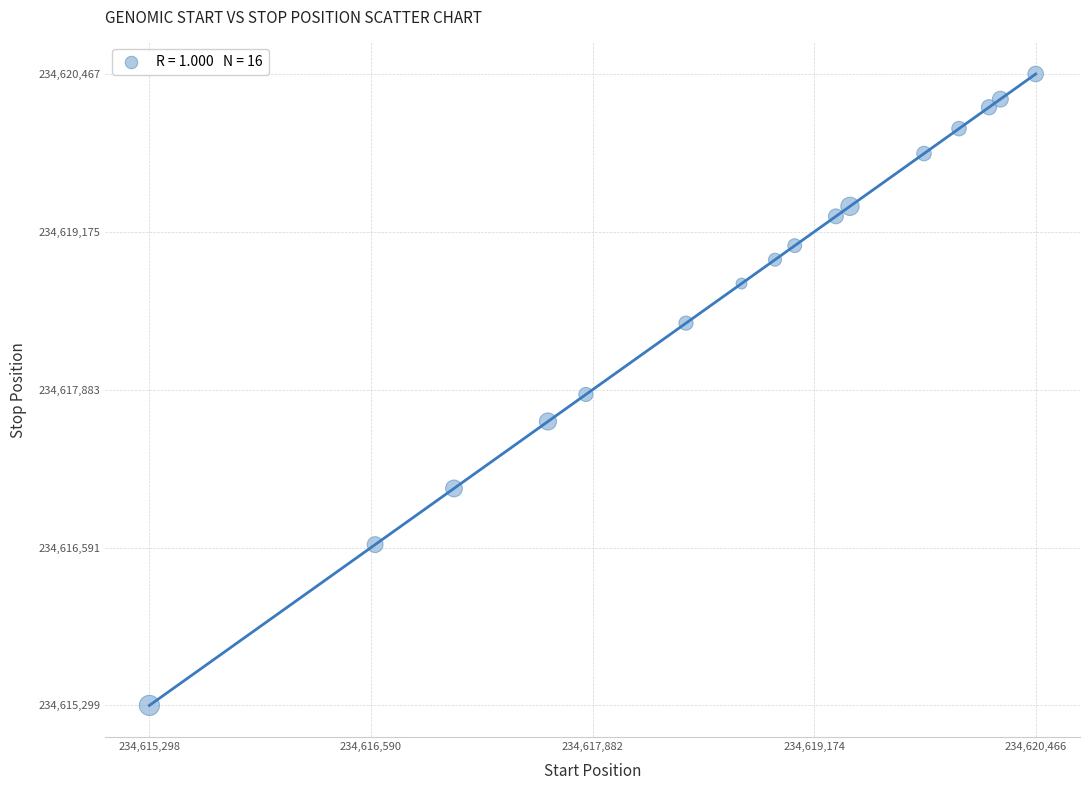

What is the range of Y values (max minus min)?

5168